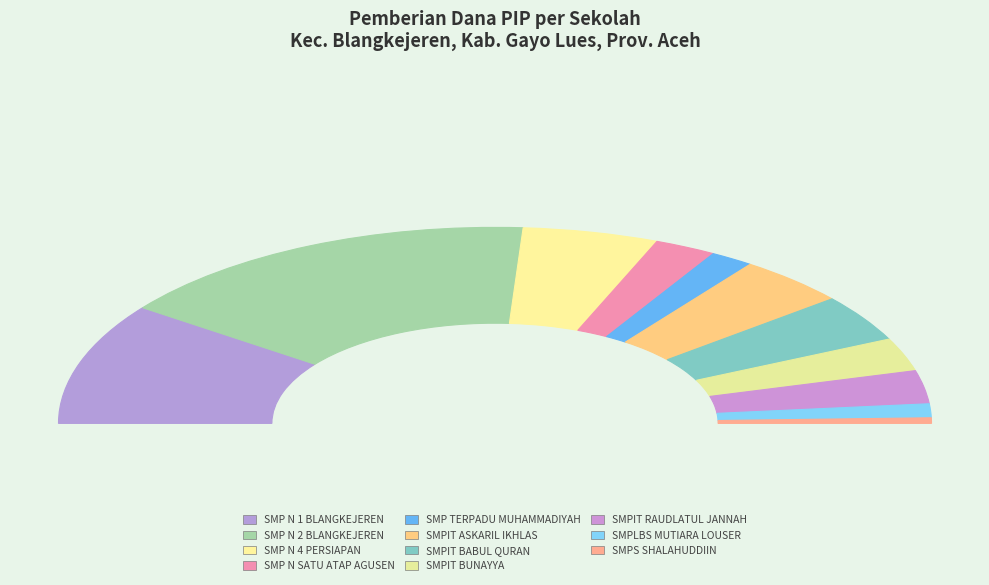

Between SMPIT RAUDLATUL JANNAH and SMPIT BUNAYYA, which is larger?

SMPIT RAUDLATUL JANNAH